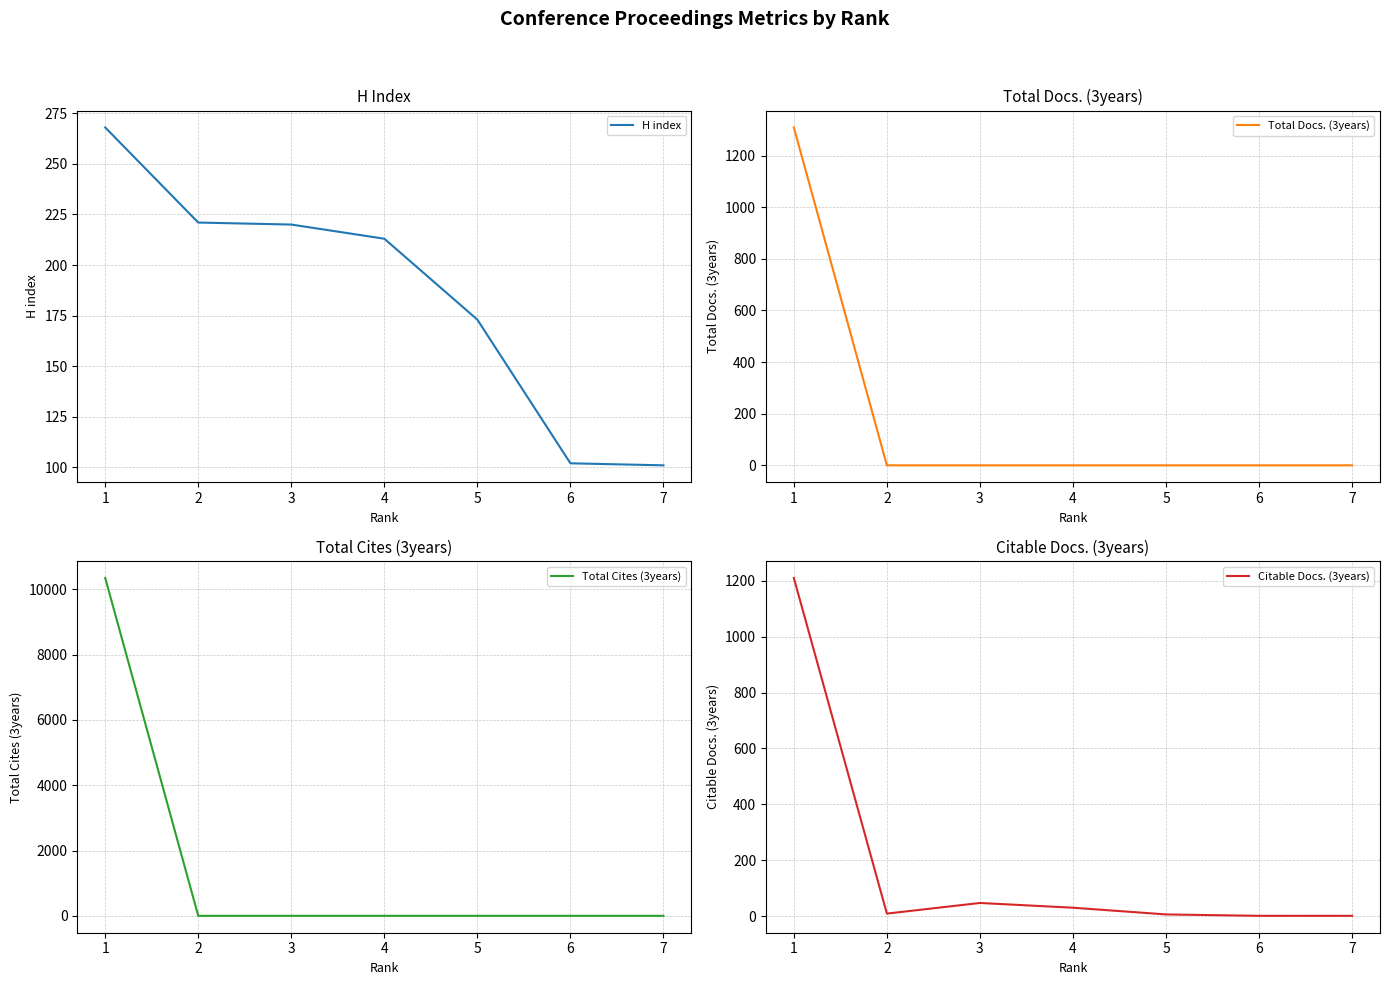

True or false: Citable Docs. (3years) has a value of 16 at 2.

False